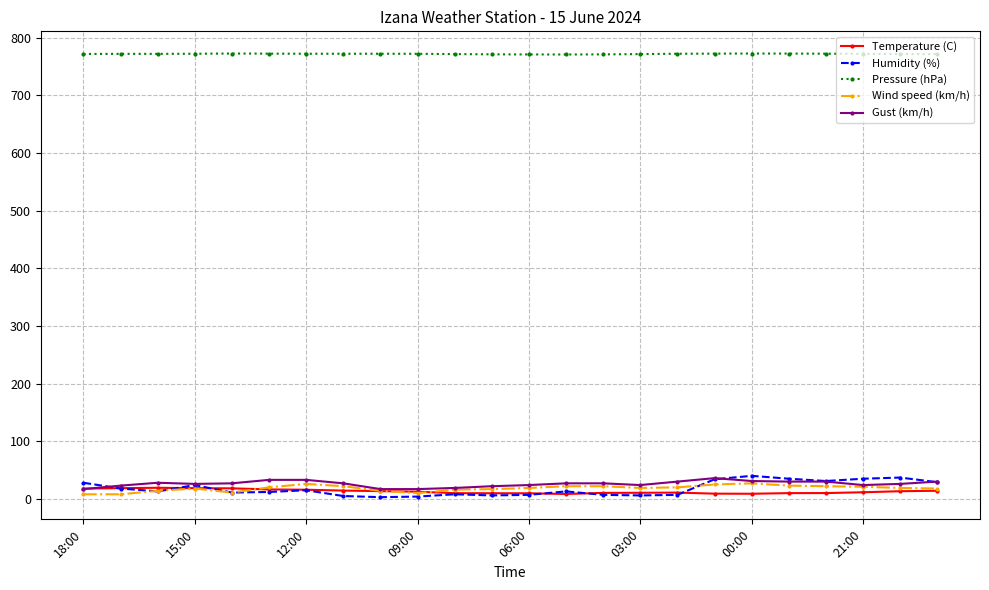

What is the difference between the maximum and minimum values in the Humidity (%) series?

37.0